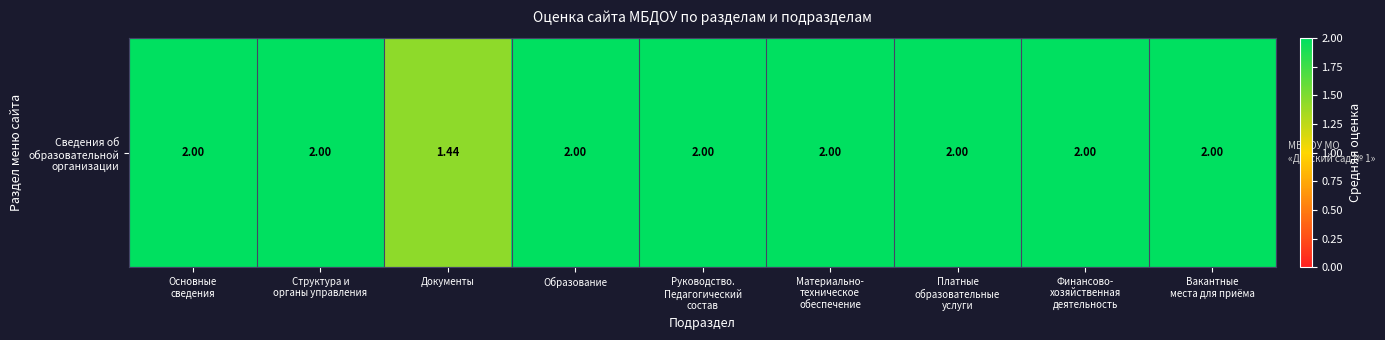

Which has a higher value, Вакантные
места для приёма or Документы?

Вакантные
места для приёма